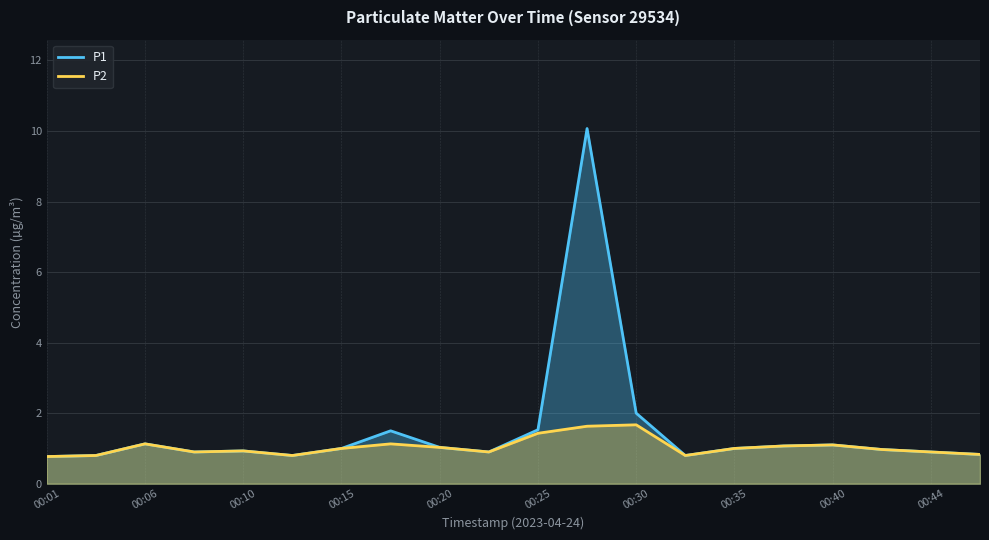

Does the chart display data point markers on the line(s)?

No